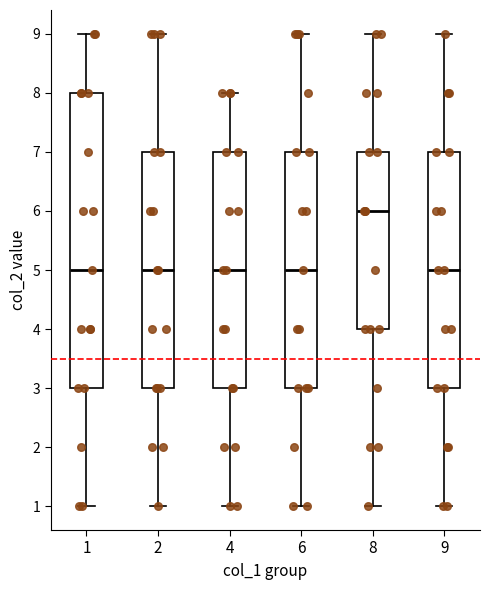

Which box is the tallest, from its lower edge to its upper edge?

1